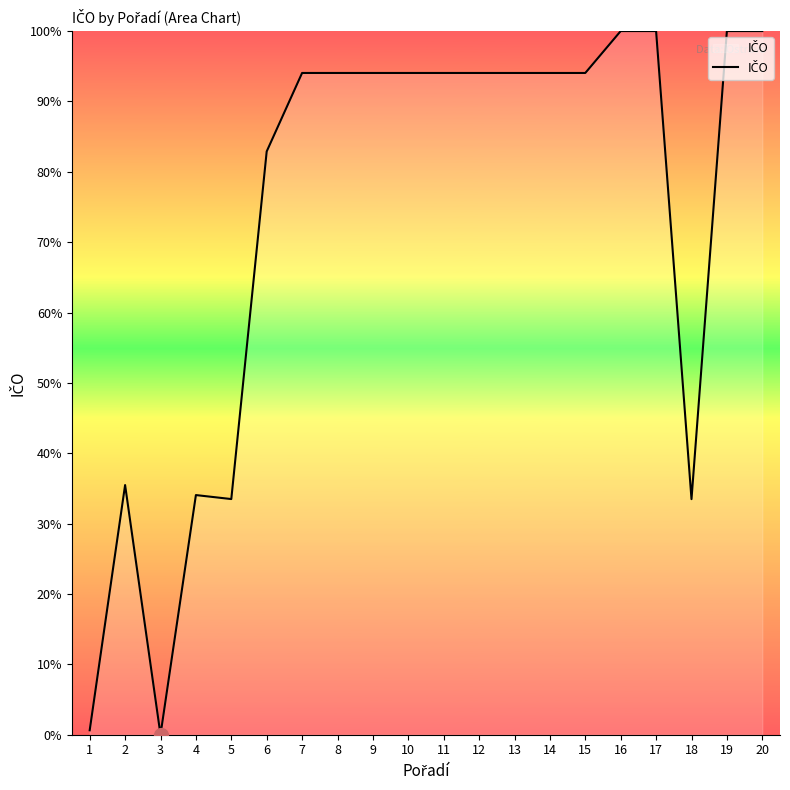

What is the greatest value displayed?

100.0